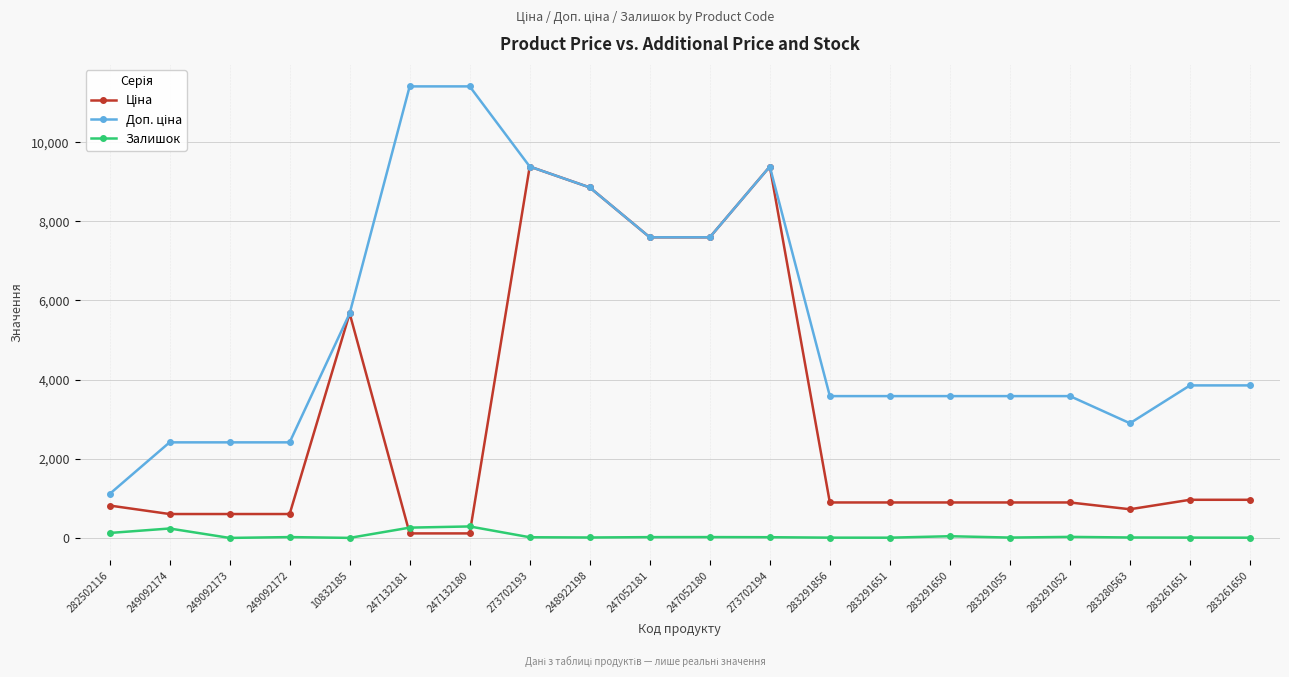

What is the greatest value displayed?

11410.0